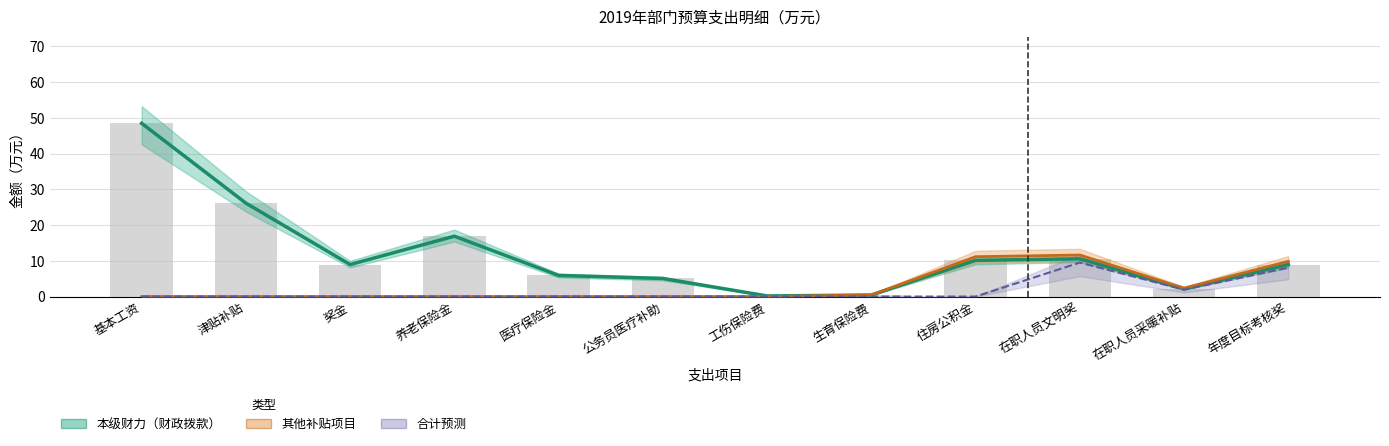

How many groups of bars are there?

12